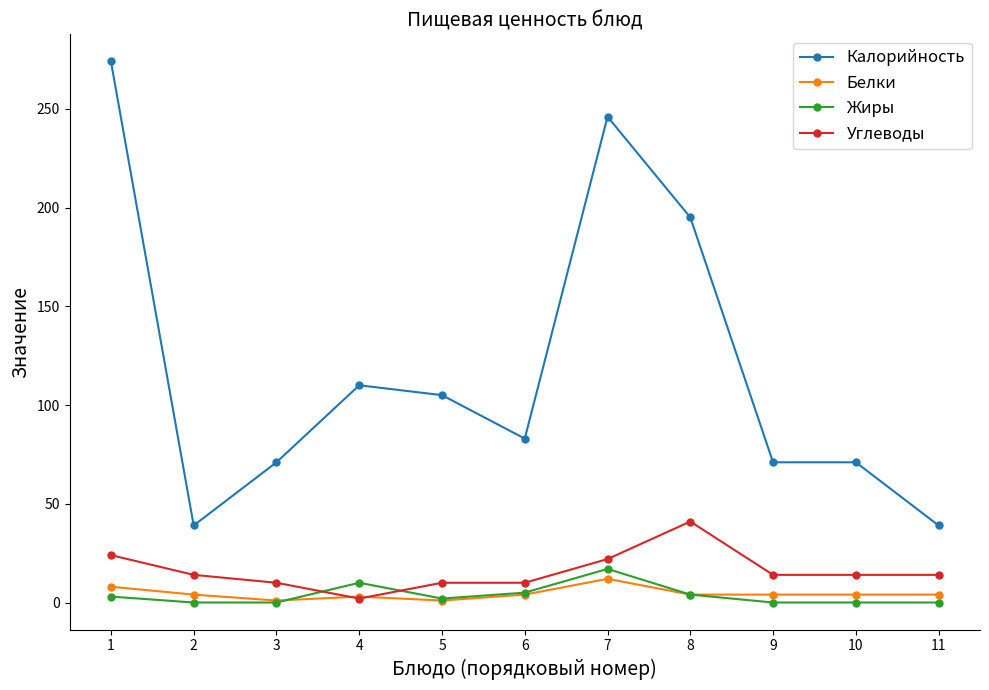

Rank the series at 7 from lowest to highest value.

Белки, Жиры, Углеводы, Калорийность